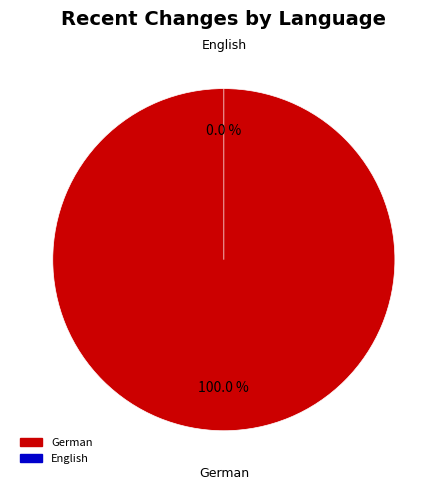

Count the number of slices in the pie.

2